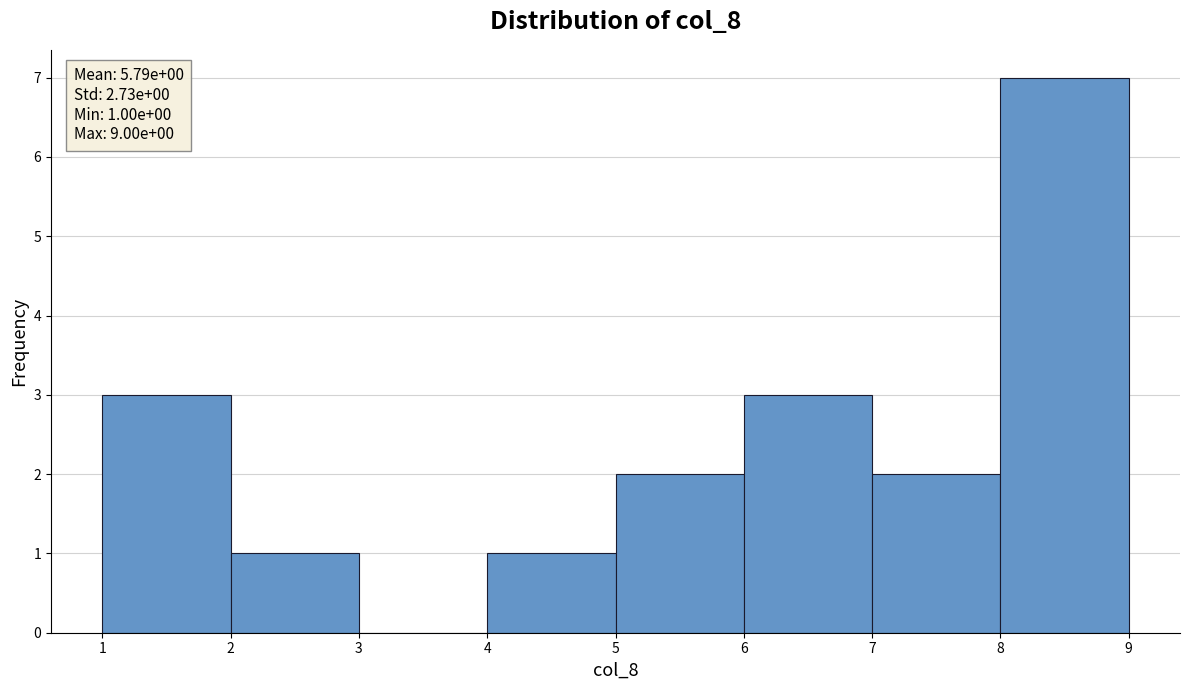

Over which range of the x-axis is the bar tallest?

8 to 9